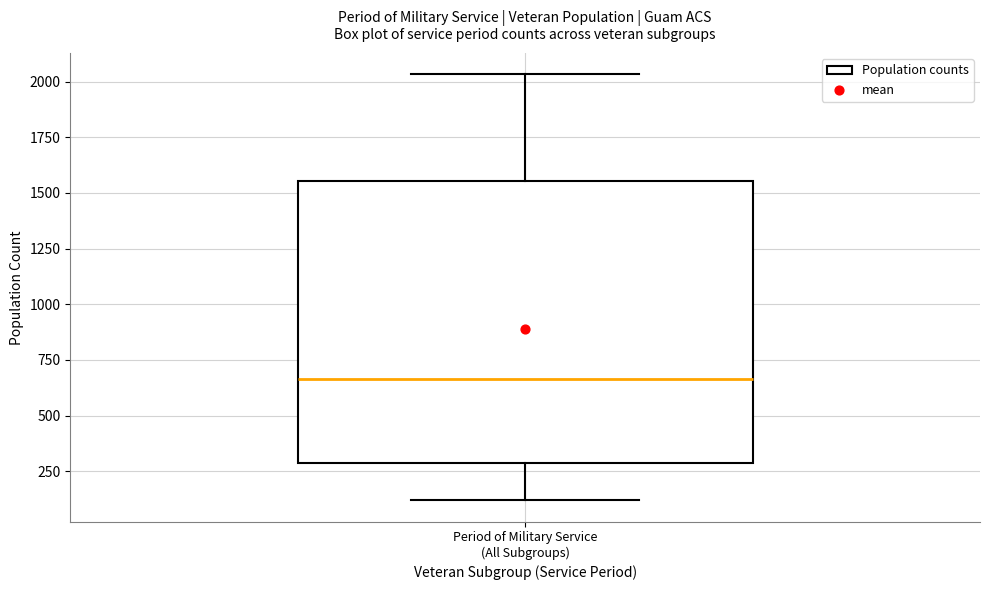

Transcribe this box plot: give where the median line is, the range the box spans, and where the two whiskers end, as read against the y-axis. The values are not printed on the chart, so give them approximately, as read against the axis.

median 650, box 300 to 1550, whiskers 100 to 2050